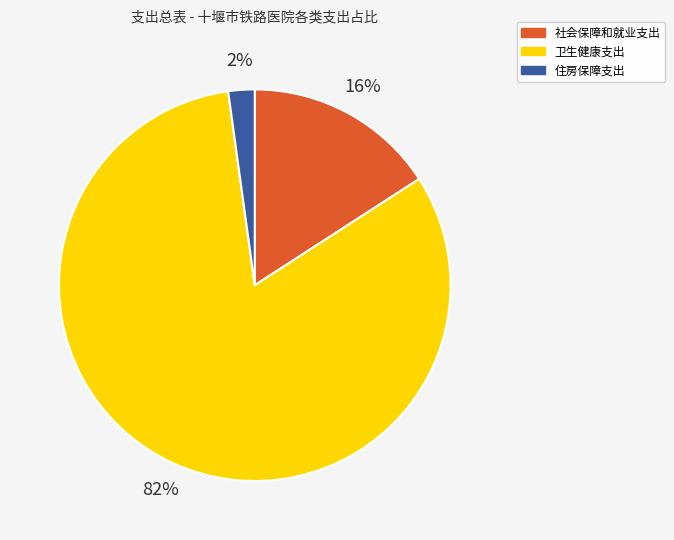

What is the majority slice?

卫生健康支出